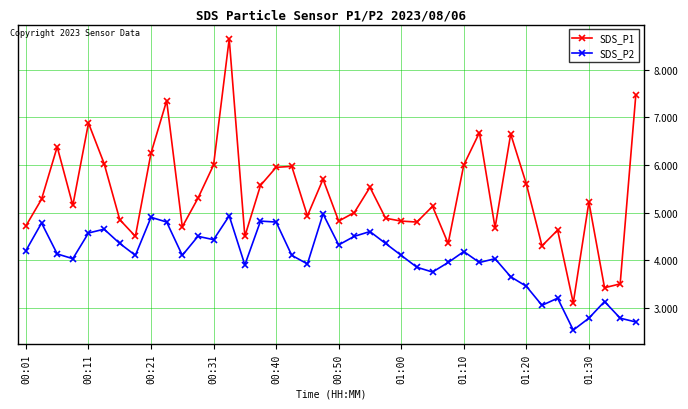

At how many categories does at least one series exceed 7?

3